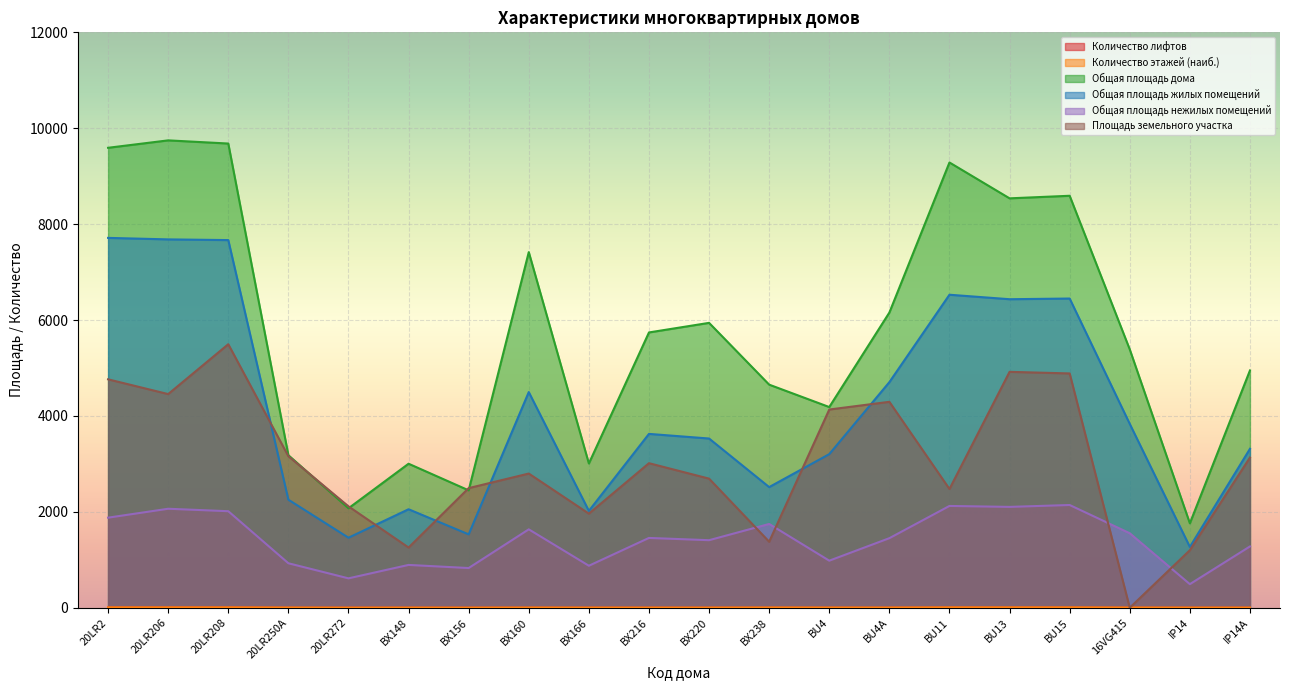

What is the label of the 20th point from the left?

IP14A